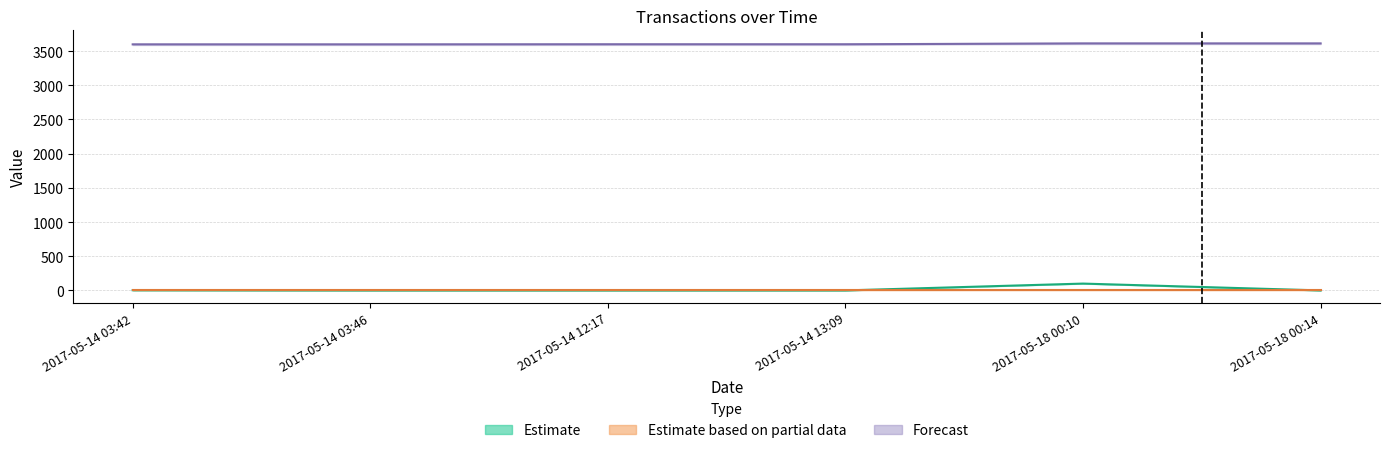

At which category does the chart reach its peak across all series?

2017-05-18 00:14